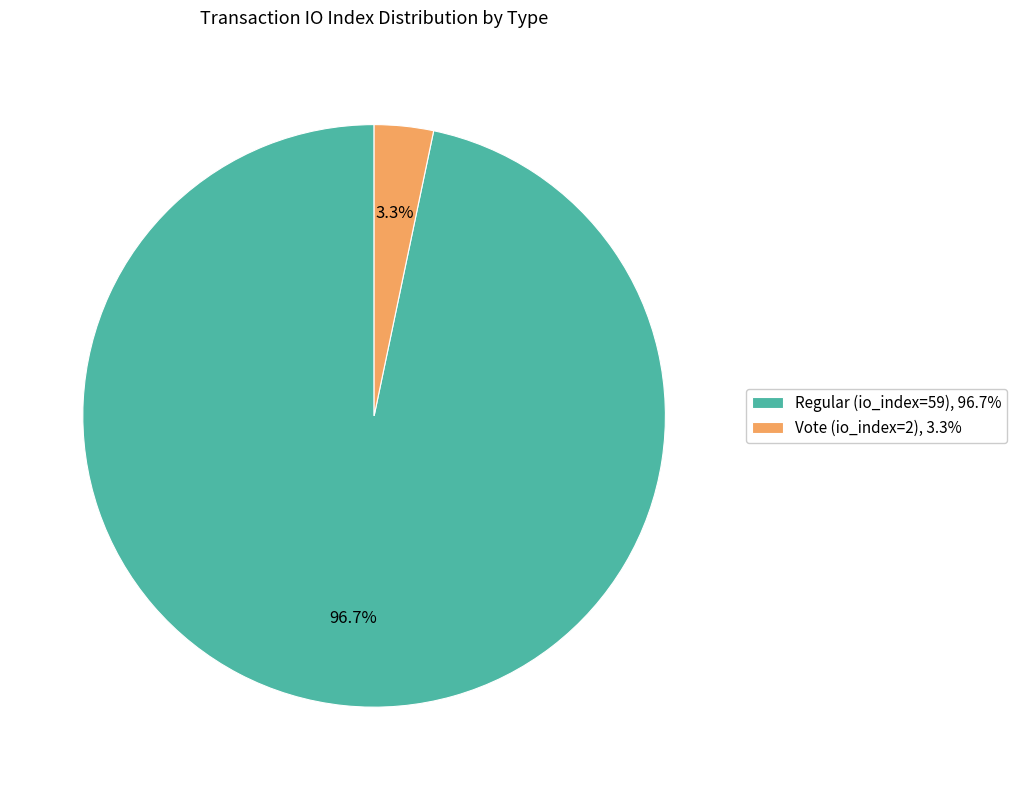

To the nearest percent, what is the average slice percentage?

50%